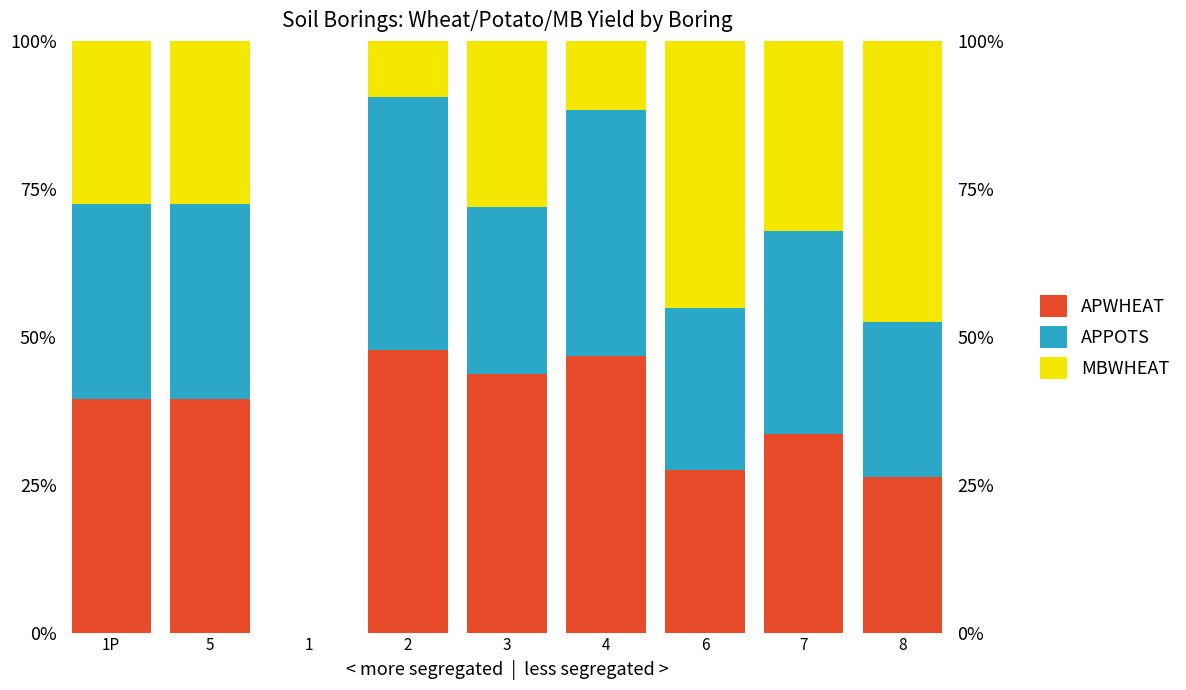

Reading left to right, list all the values displayed in this chart.

APWHEAT: 1P=39.6	5=39.6	1=0.0	2=47.8	3=43.7	4=46.8	6=27.4	7=33.6	8=26.2
APPOTS: 1P=32.8	5=32.8	1=0.0	2=42.7	3=28.2	4=41.6	6=27.4	7=34.3	8=26.2
MBWHEAT: 1P=27.6	5=27.6	1=0.0	2=9.6	3=28.2	4=11.7	6=45.2	7=32.1	8=47.5